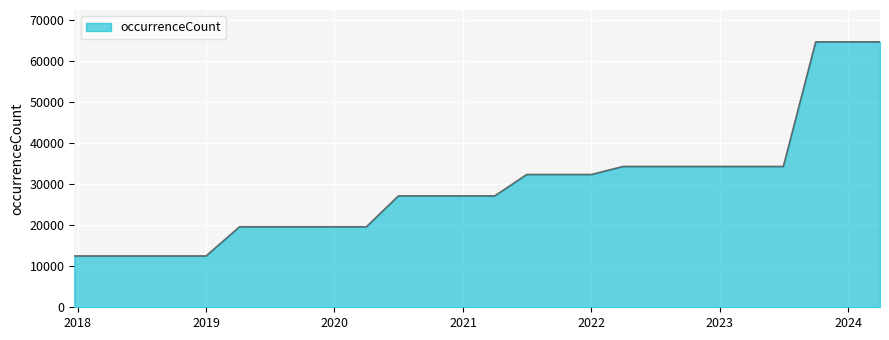

What is the smallest value displayed?

12508